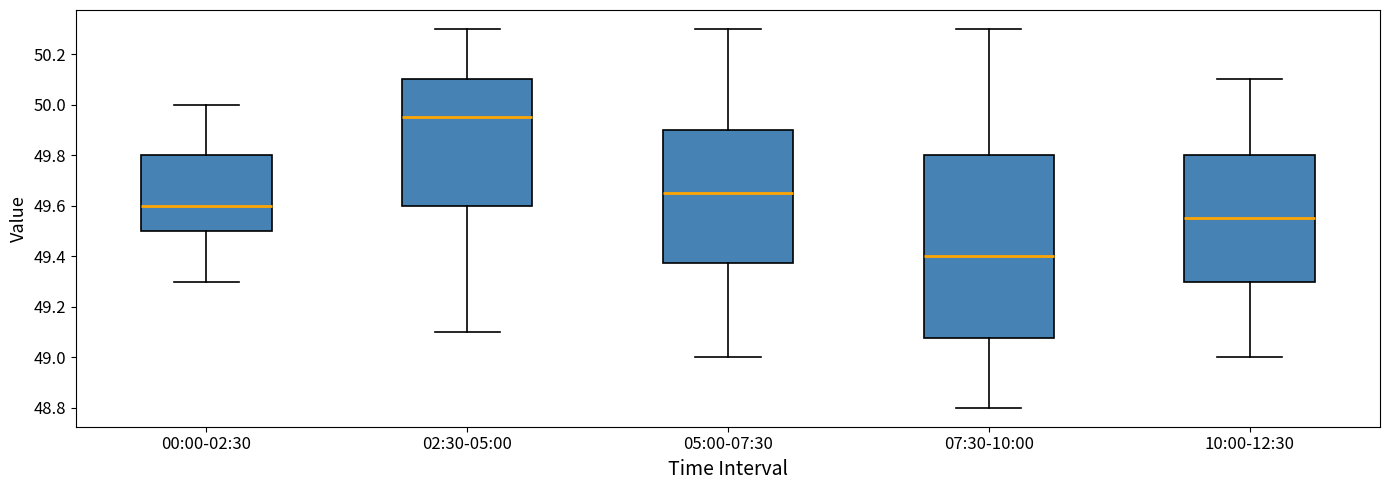

Where does the median line of the box for 02:30-05:00 sit on the y-axis? The values are not printed on the chart, so give them approximately, as read against the axis.

49.96